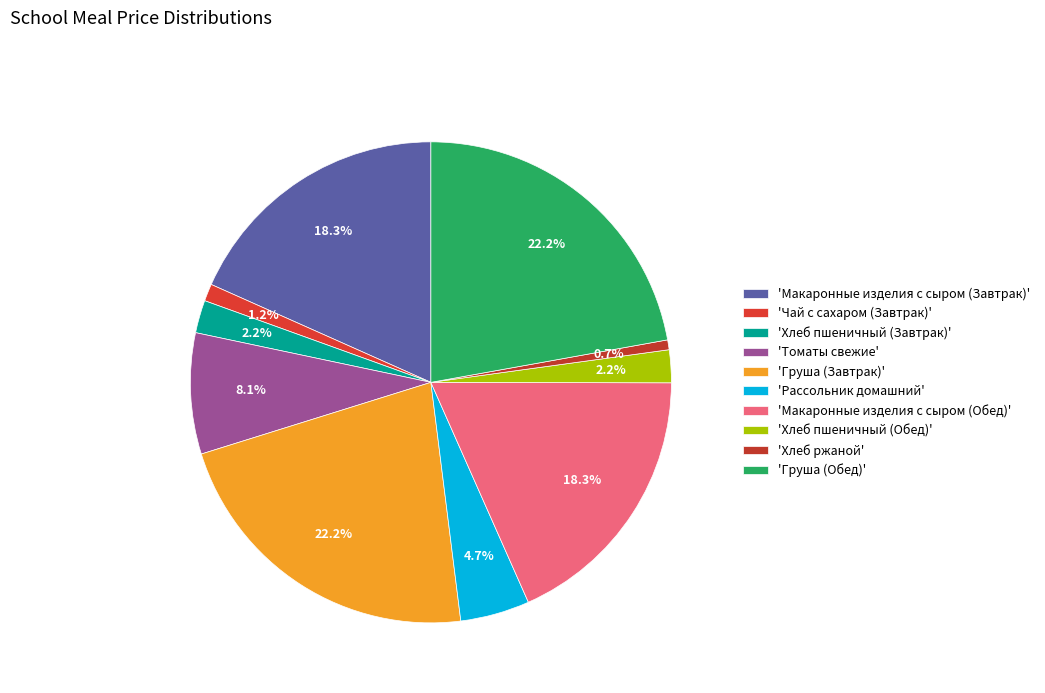

Does any single category account for the majority?

No